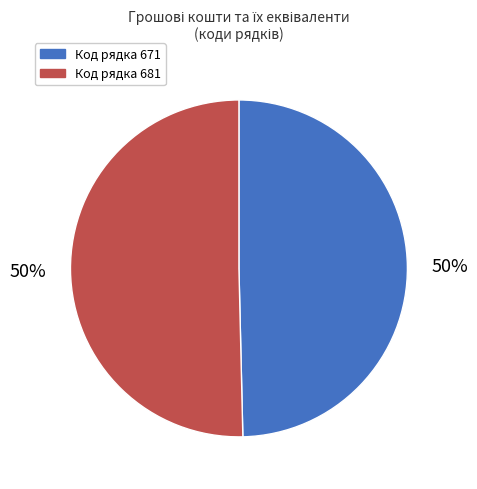

Is it true that Код рядка 671 is 50% of the pie?

True